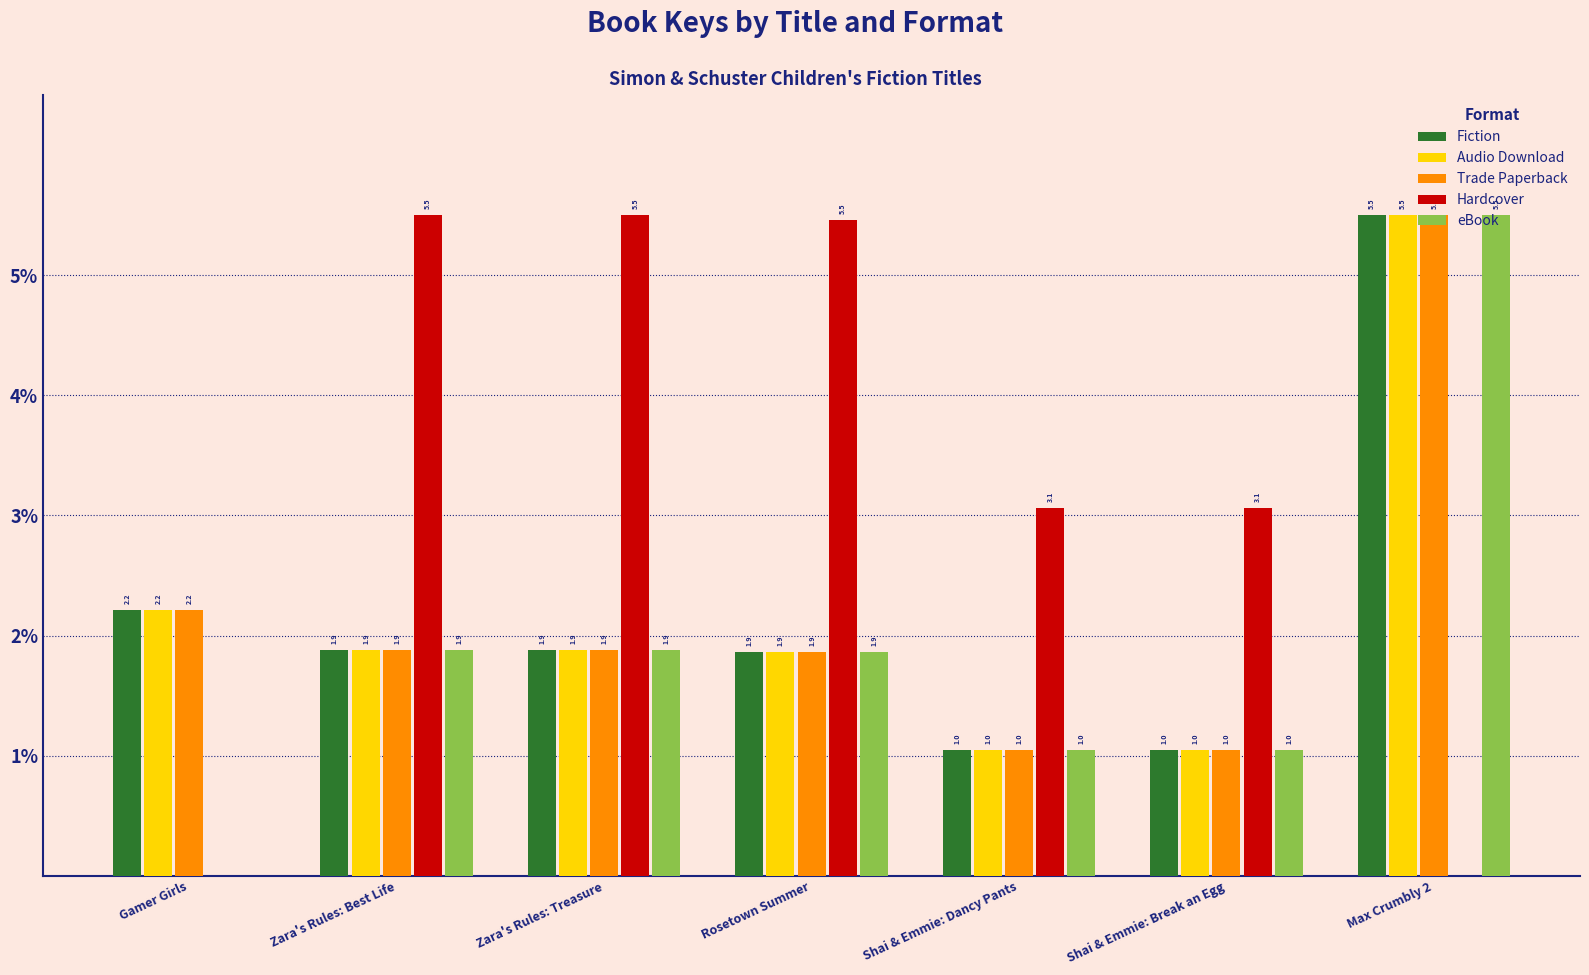

Reading left to right, transcribe all the data shown in this chart.

Fiction: Gamer Girls=2.2	Zara's Rules: Best Life=1.9	Zara's Rules: Treasure=1.9	Rosetown Summer=1.9	Shai & Emmie: Dancy Pants=1.0	Shai & Emmie: Break an Egg=1.0	Max Crumbly 2=5.5
Audio Download: Gamer Girls=2.2	Zara's Rules: Best Life=1.9	Zara's Rules: Treasure=1.9	Rosetown Summer=1.9	Shai & Emmie: Dancy Pants=1.0	Shai & Emmie: Break an Egg=1.0	Max Crumbly 2=5.5
Trade Paperback: Gamer Girls=2.2	Zara's Rules: Best Life=1.9	Zara's Rules: Treasure=1.9	Rosetown Summer=1.9	Shai & Emmie: Dancy Pants=1.0	Shai & Emmie: Break an Egg=1.0	Max Crumbly 2=5.5
Hardcover: Gamer Girls=0.0	Zara's Rules: Best Life=5.5	Zara's Rules: Treasure=5.5	Rosetown Summer=5.5	Shai & Emmie: Dancy Pants=3.1	Shai & Emmie: Break an Egg=3.1	Max Crumbly 2=0.0
eBook: Gamer Girls=0.0	Zara's Rules: Best Life=1.9	Zara's Rules: Treasure=1.9	Rosetown Summer=1.9	Shai & Emmie: Dancy Pants=1.0	Shai & Emmie: Break an Egg=1.0	Max Crumbly 2=5.5